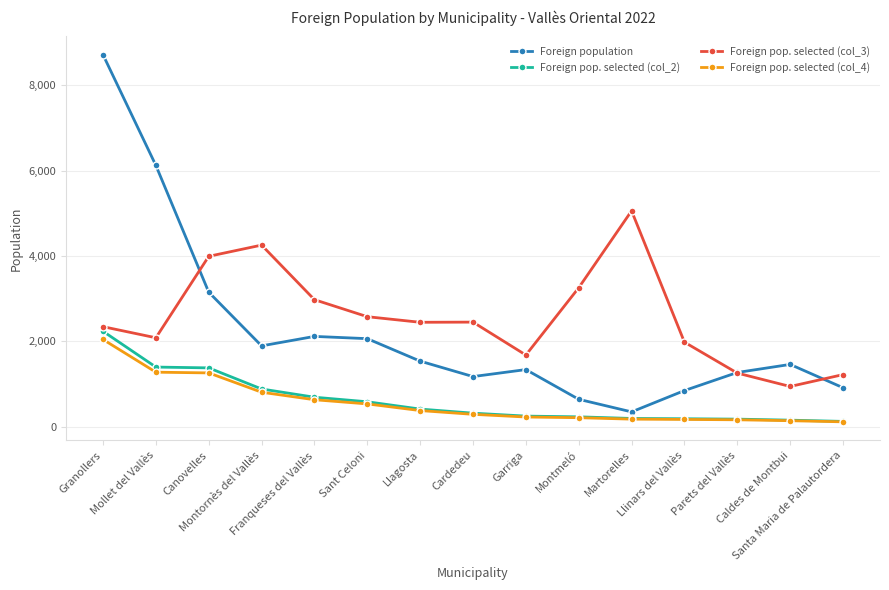

At which label is Foreign population closest to 4531?

Canovelles